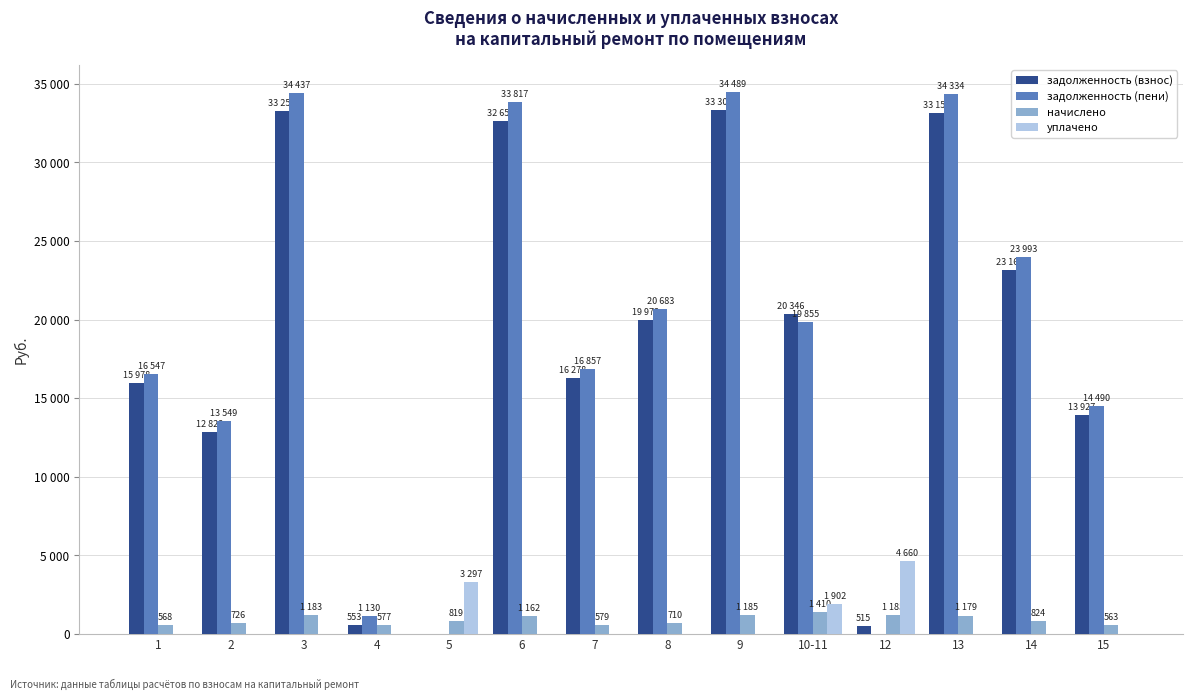

True or false: уплачено has a value of -2927.2 at 14.

False